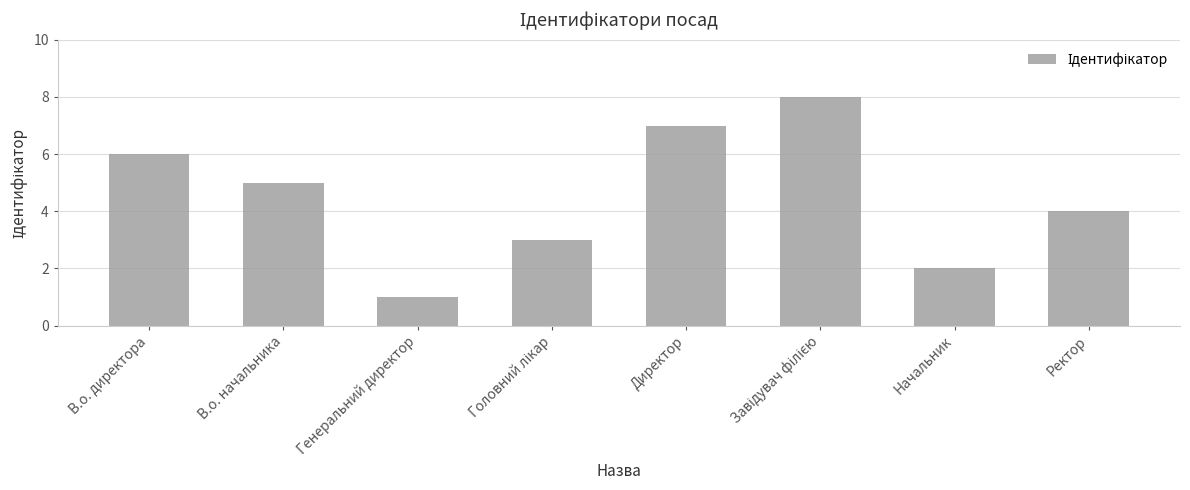

Read the value at Начальник.

2